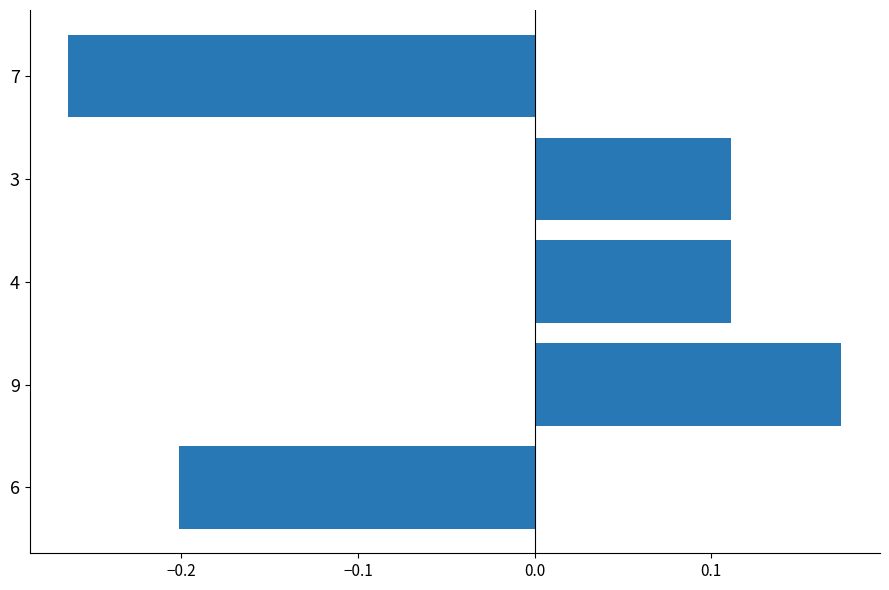

The value at 7 is -0.1. True or false?

False